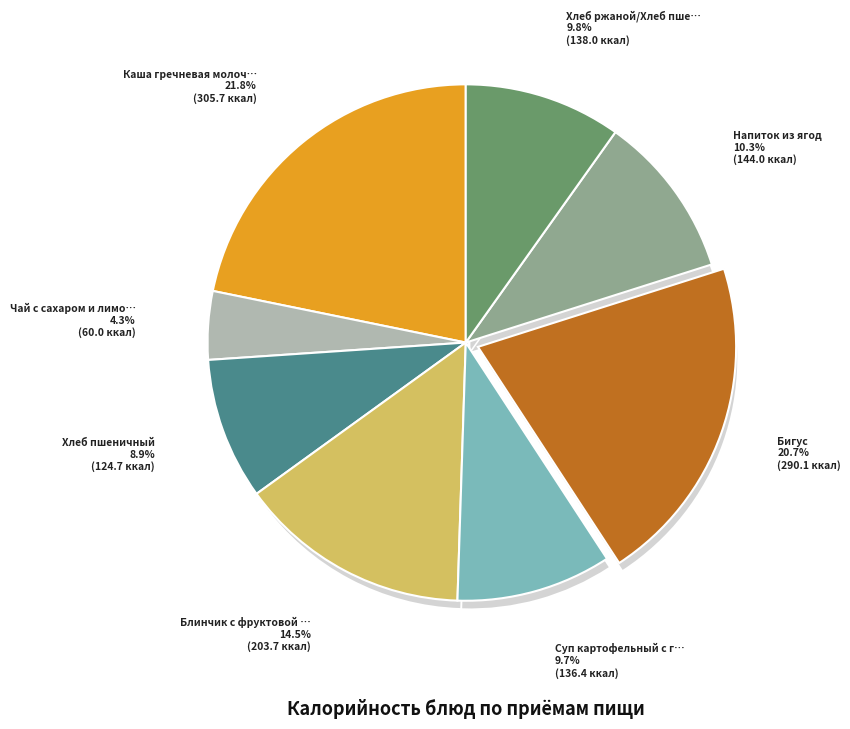

What percentage is the Каша гречневая молочная slice, to the nearest percent?

22%